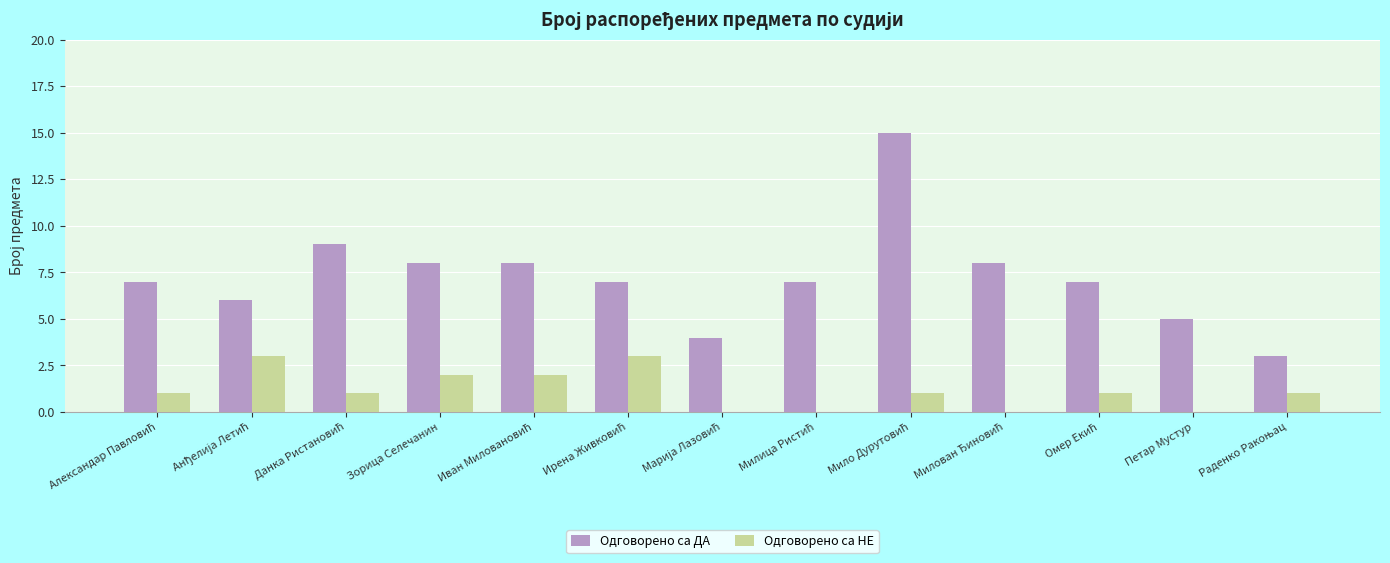

Which series has the largest total across all categories?

Одговорено са ДА